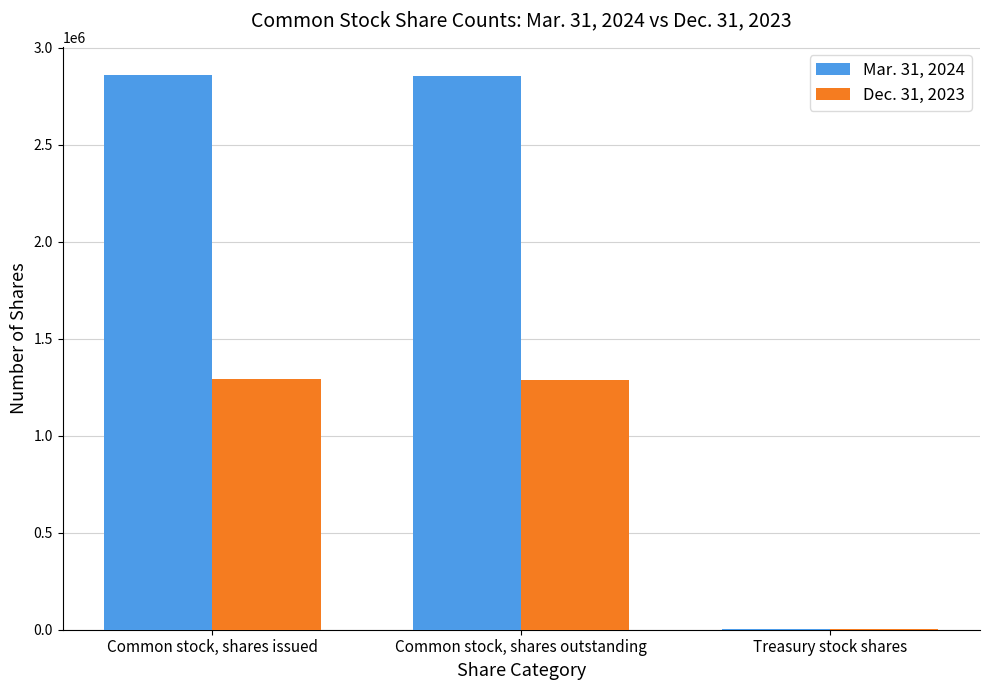

The Mar. 31, 2024 series shows 2855981 at Common stock, shares outstanding. True or false?

True